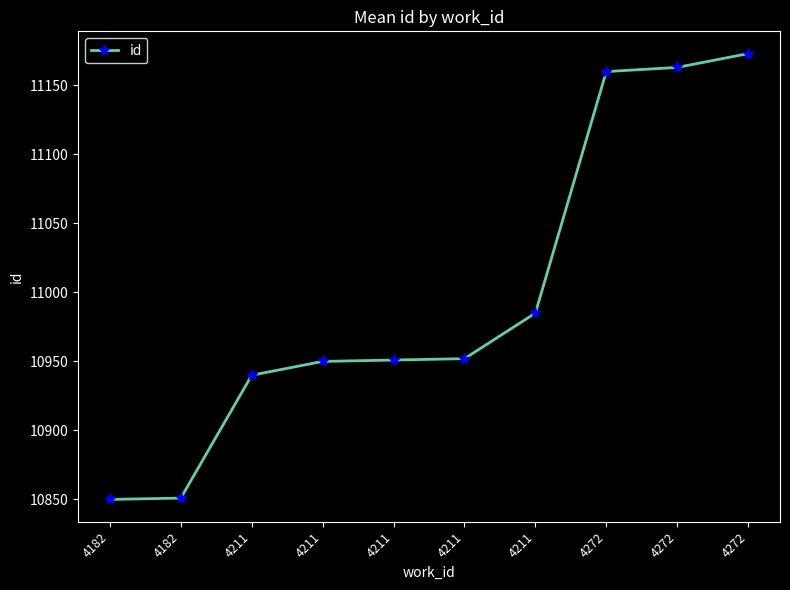

What is the maximum value shown in the chart?

11173